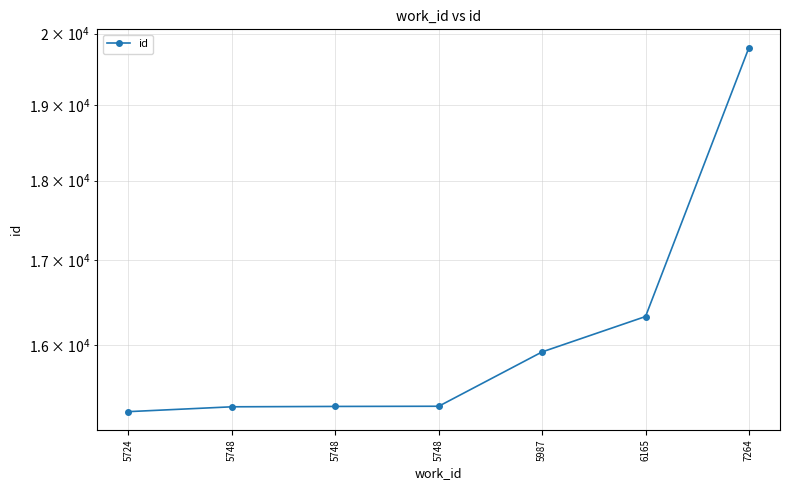

The value at 5724 is 15255. True or false?

True